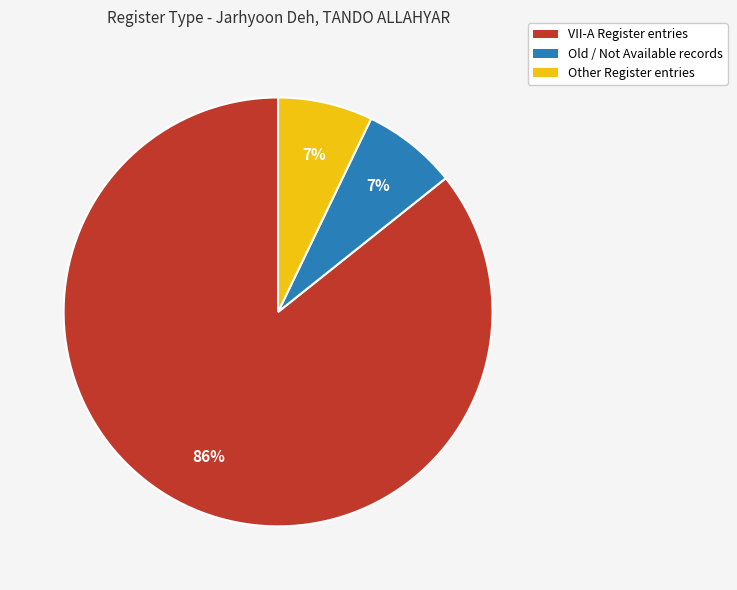

How many slices are in this pie chart?

3